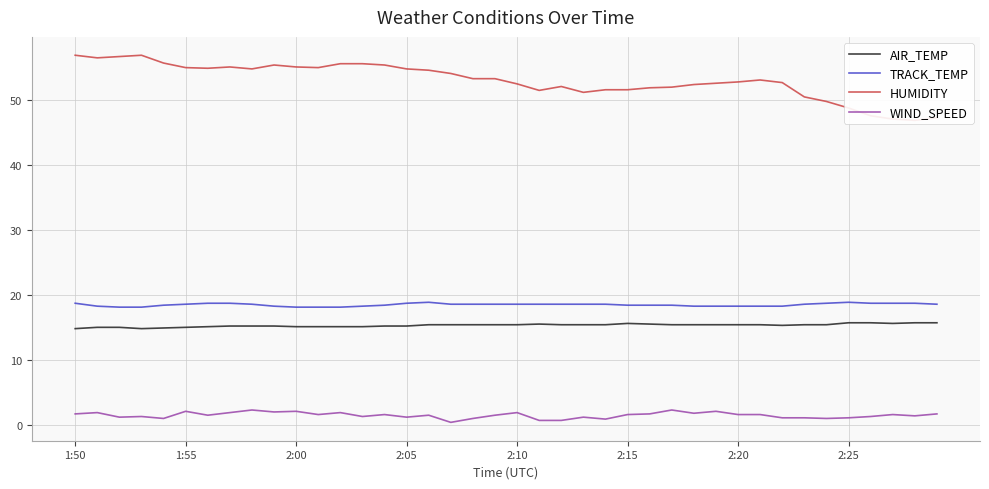

True or false: TRACK_TEMP and HUMIDITY cross at least once.

False